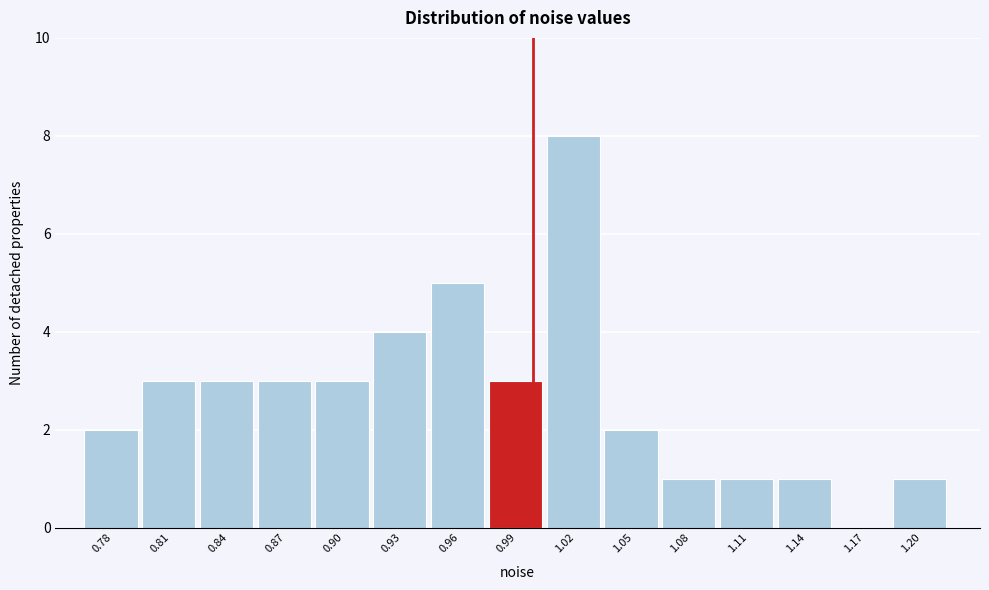

What is the height of the bar covering 1.005 to 1.035 on the x-axis? Neither the bar edges nor the heights are printed on the chart, so give them approximately, as read against the axes.

8